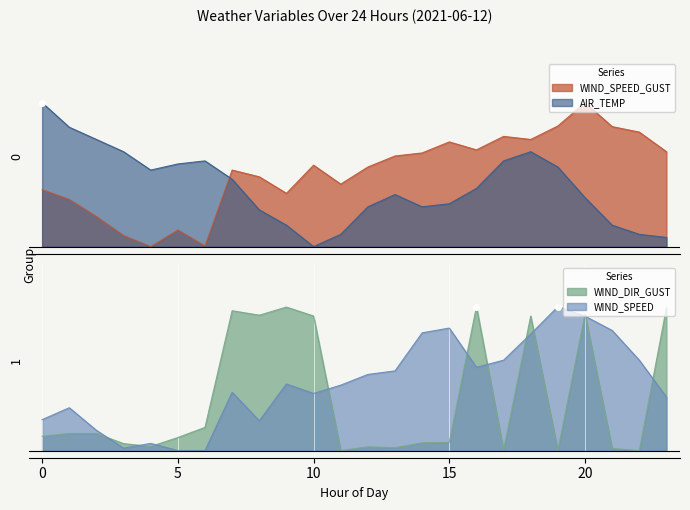

Which series changed the most between 10 and 18?

AIR_TEMP